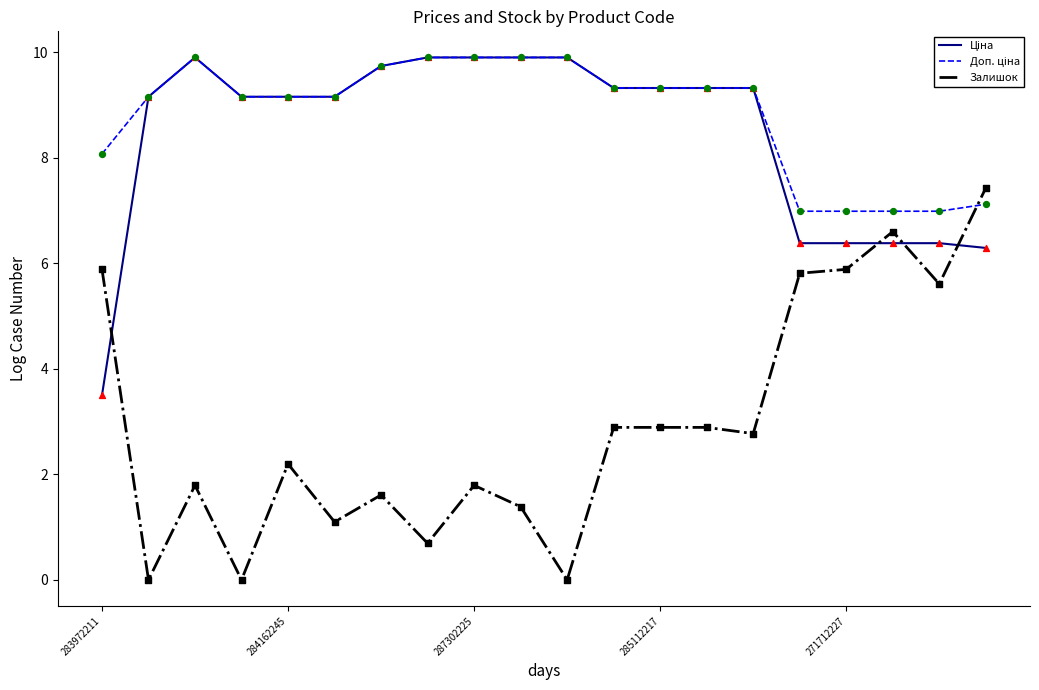

Which series has the widest spread of values?

Залишок